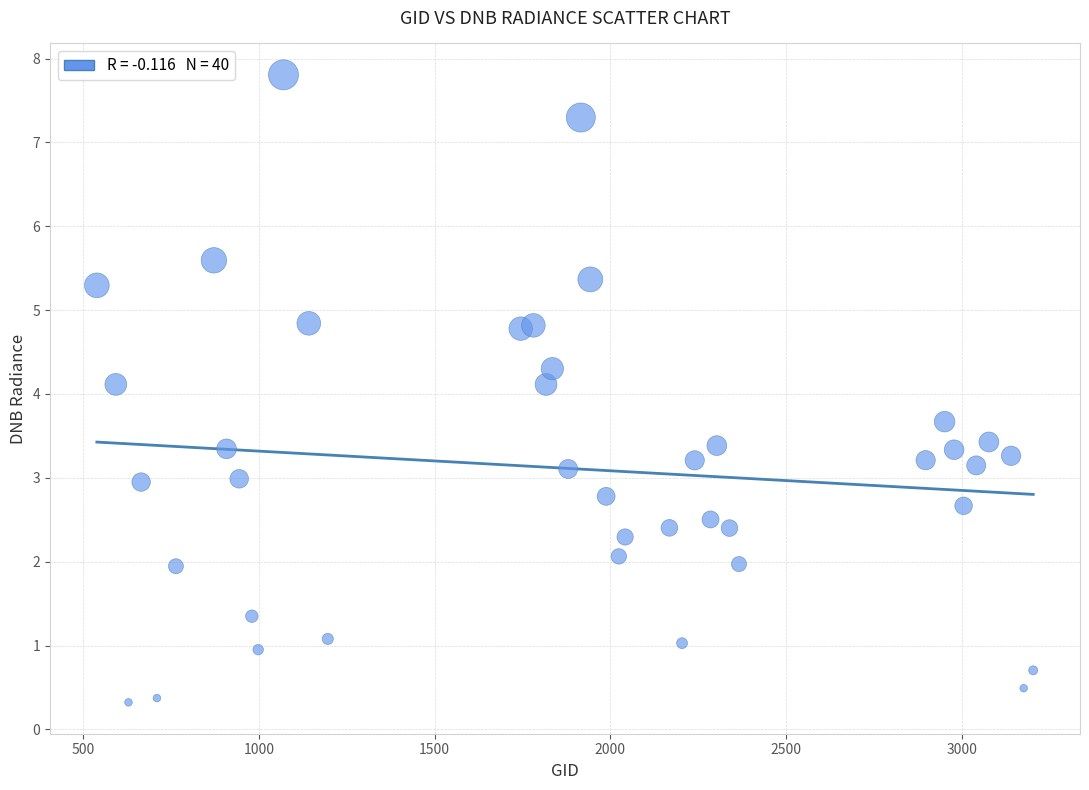

What is the range of Y values (max minus min)?

7.5